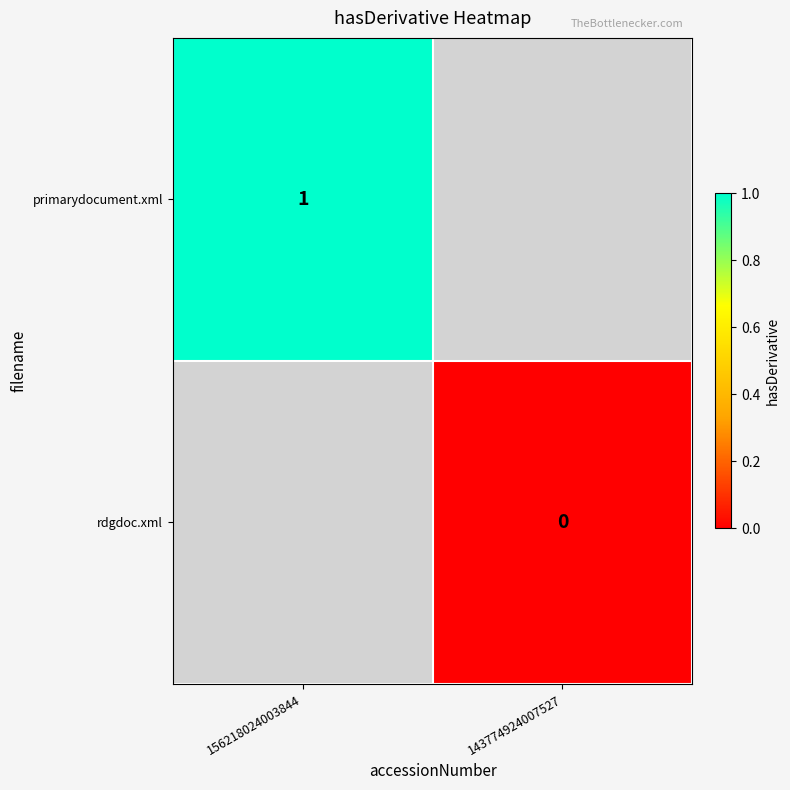

The value of primarydocument.xml at 156218024003844 is 1. True or false?

True